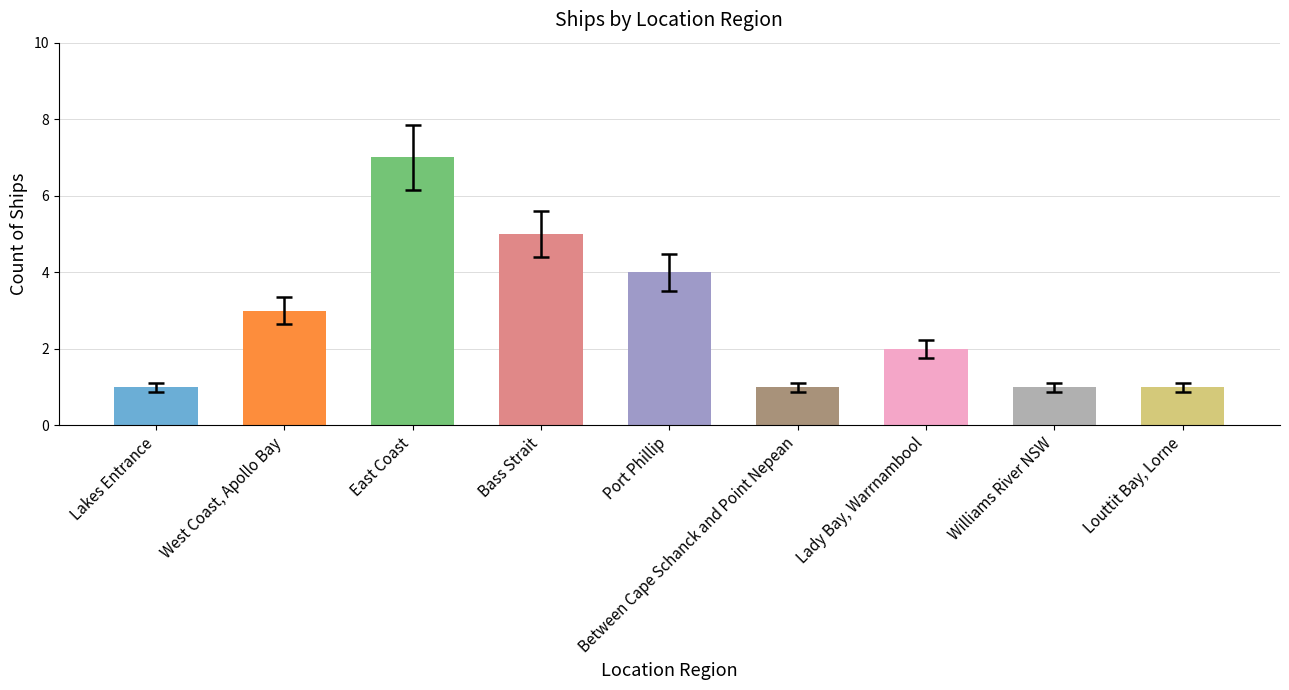

Are the bars grouped side by side (vs. stacked)?

No